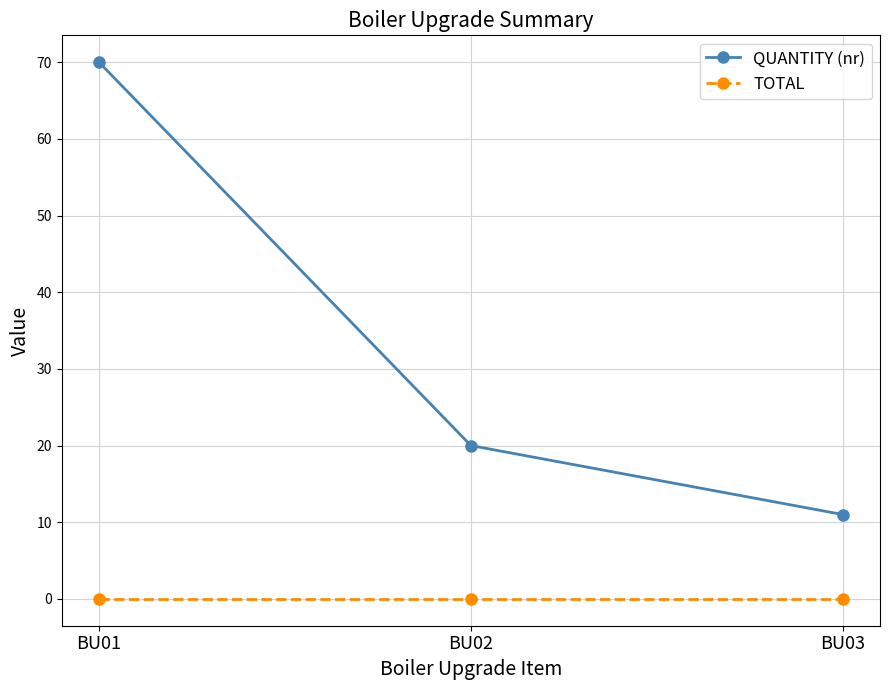

The value of QUANTITY (nr) at BU03 is 18. True or false?

False